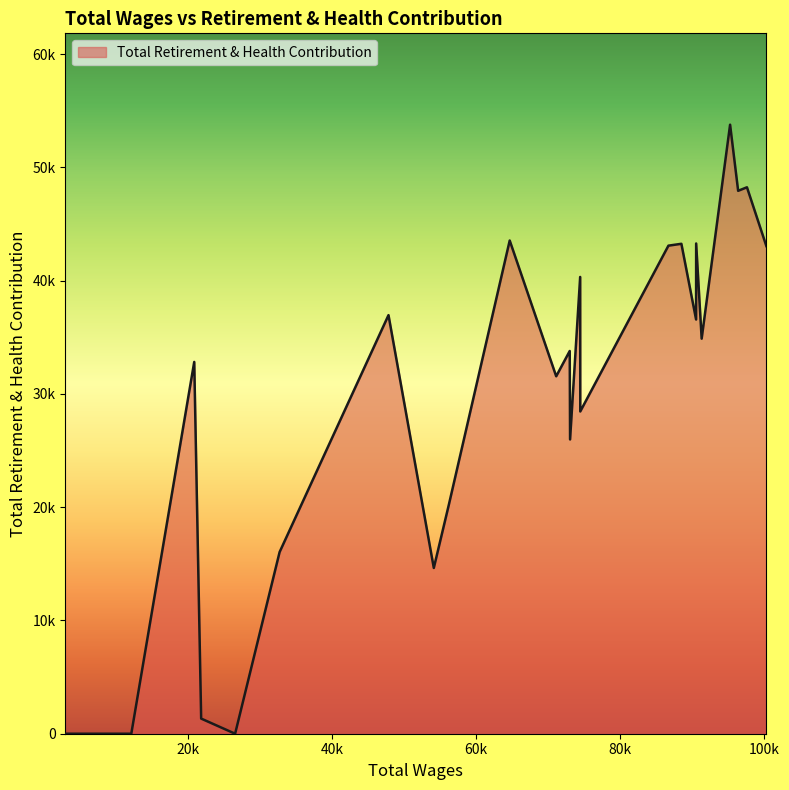

What is the greatest value displayed?

53775